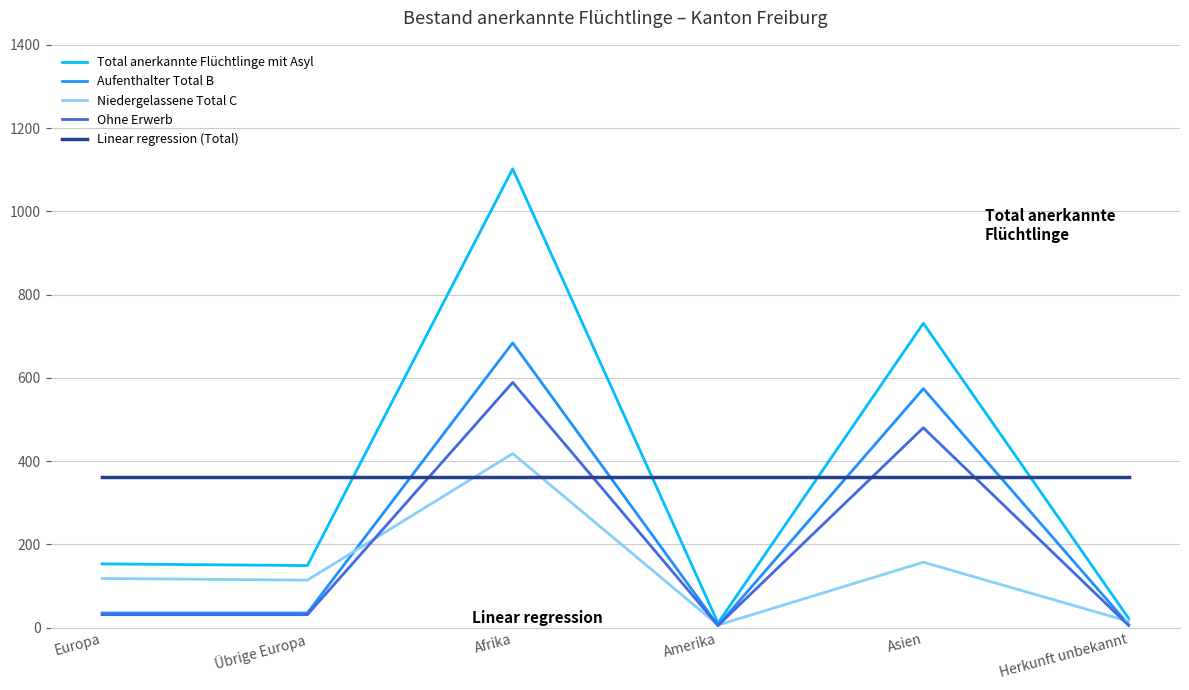

The value of Total anerkannte Flüchtlinge mit Asyl at Europa is 153. True or false?

True